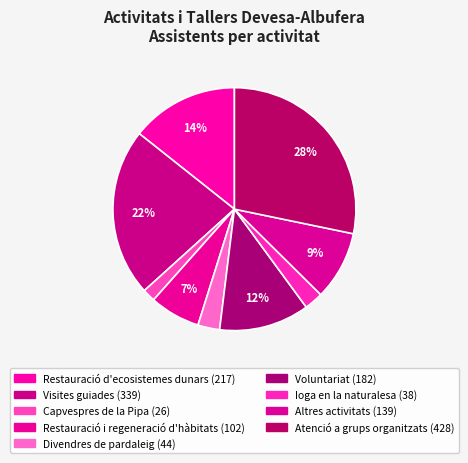

Which slice is the largest?

Atenció a grups organitzats